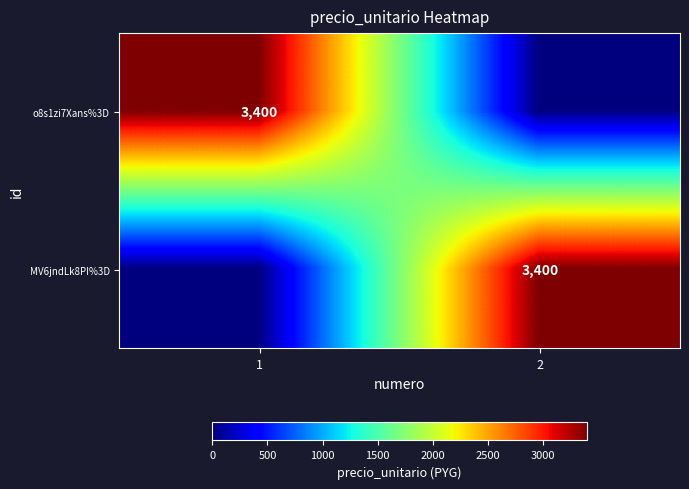

Is it true that o8s1zi7Xans%3D equals 2036 at 1?

False